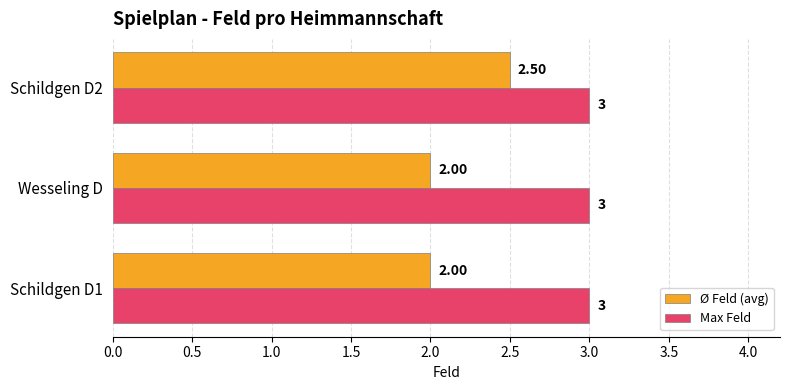

Count the number of data series in this chart.

2